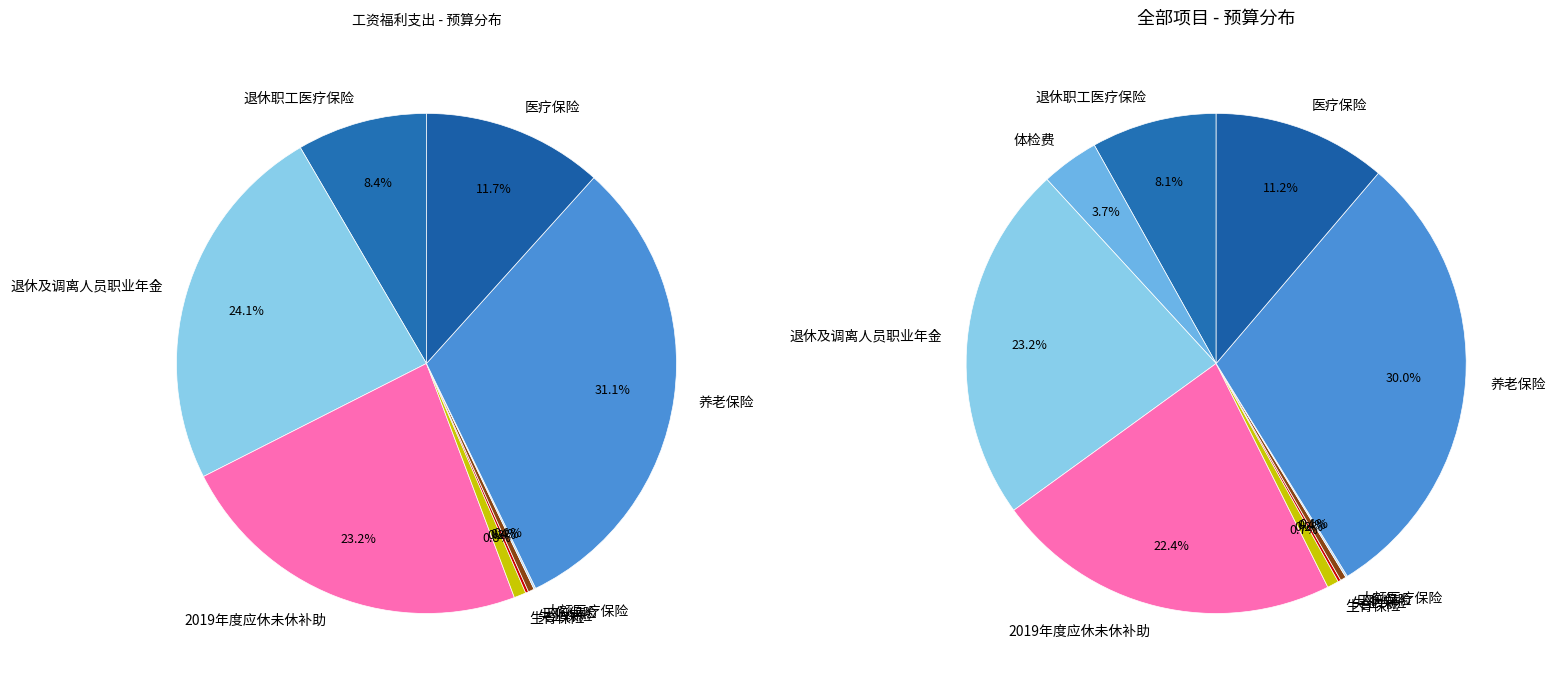

How many segments does this pie chart have?

10